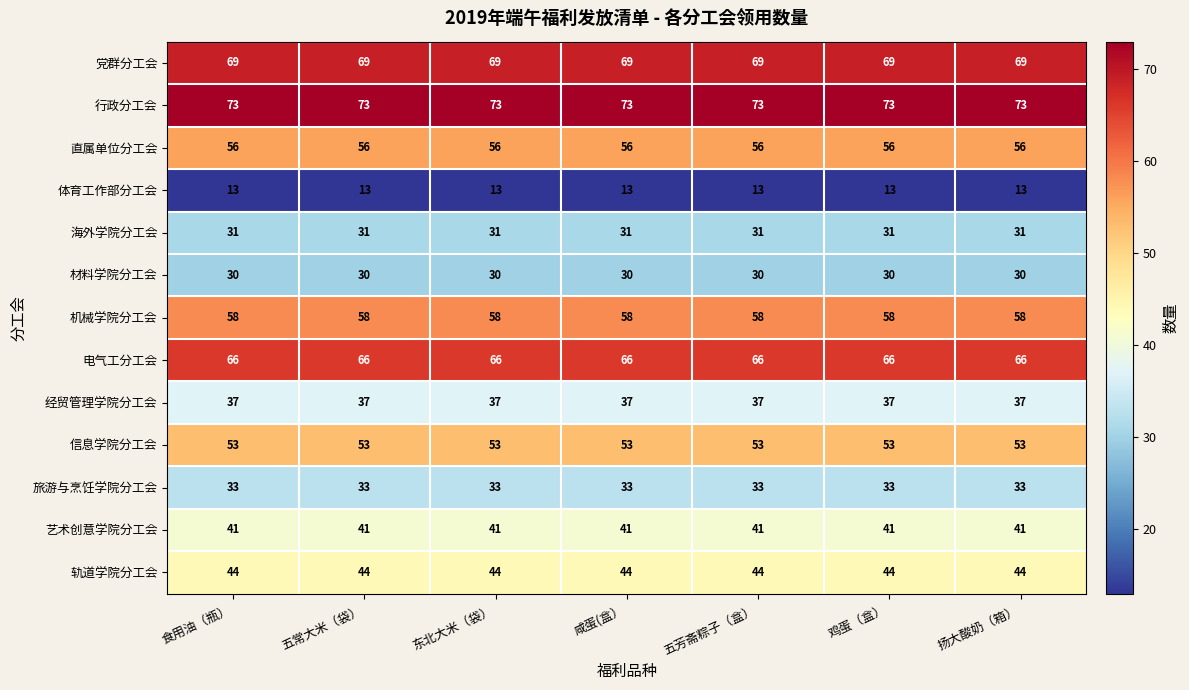

What is the maximum value shown in the chart?

73